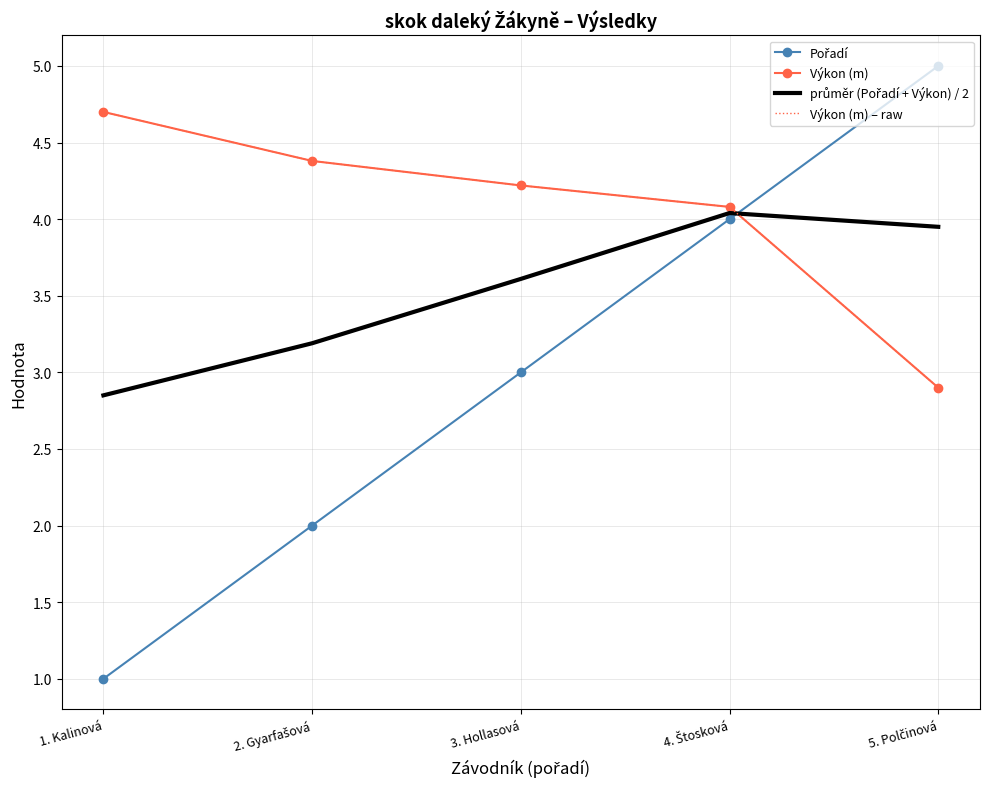

Reading right to left, what are all the values shown in this chart?

Pořadí: 5. Polčinová=5.0	4. Štosková=4.0	3. Hollasová=3.0	2. Gyarfašová=2.0	1. Kalinová=1.0
Výkon (m): 5. Polčinová=2.9	4. Štosková=4.1	3. Hollasová=4.2	2. Gyarfašová=4.4	1. Kalinová=4.7
průměr (Pořadí + Výkon) / 2: 5. Polčinová=4.0	4. Štosková=4.0	3. Hollasová=3.6	2. Gyarfašová=3.2	1. Kalinová=2.9
Výkon (m) – raw: 5. Polčinová=2.9	4. Štosková=4.1	3. Hollasová=4.2	2. Gyarfašová=4.4	1. Kalinová=4.7